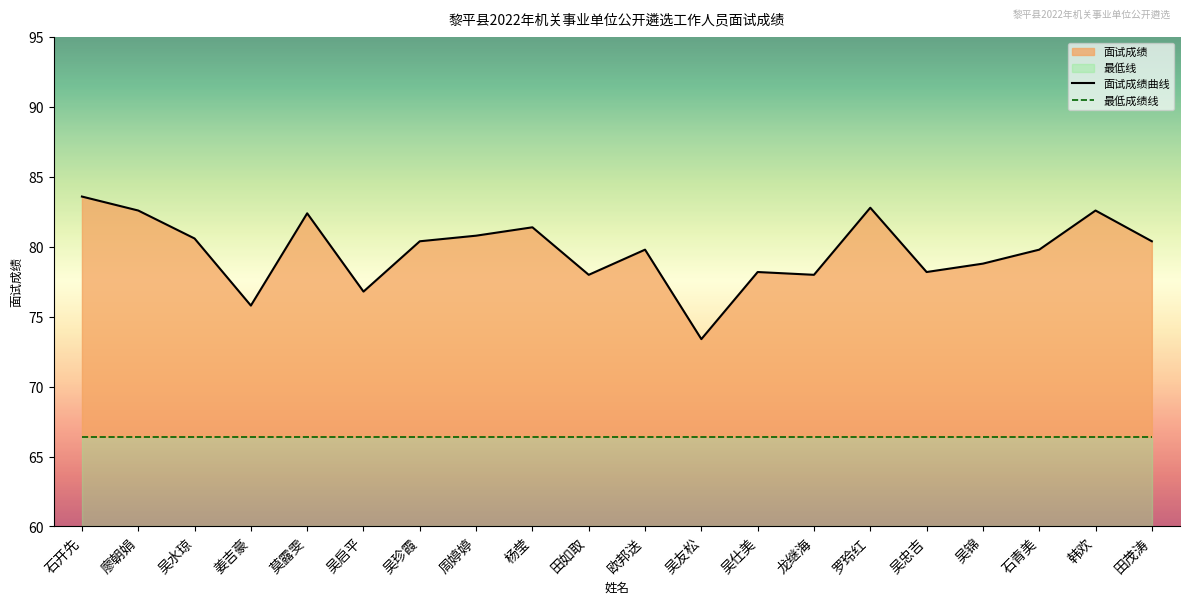

The value at 姜吉豪 is 44.8. True or false?

False